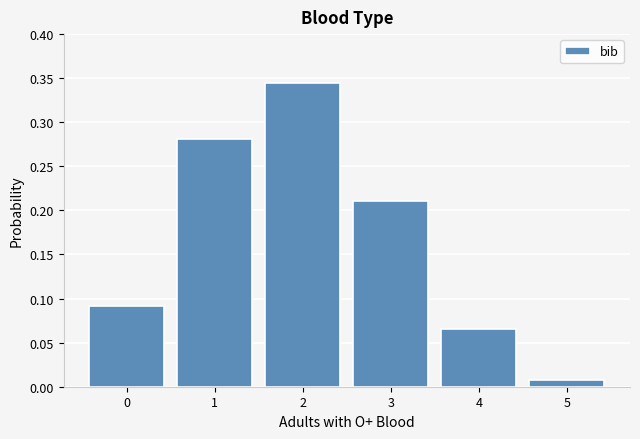

Which category has the lowest value across all series?

5